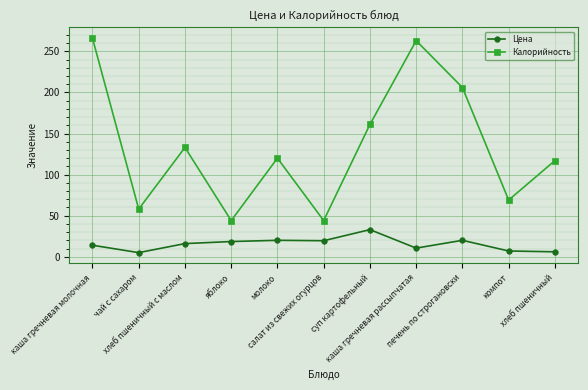

True or false: Цена has more than 0 points higher than both neighbors.

True